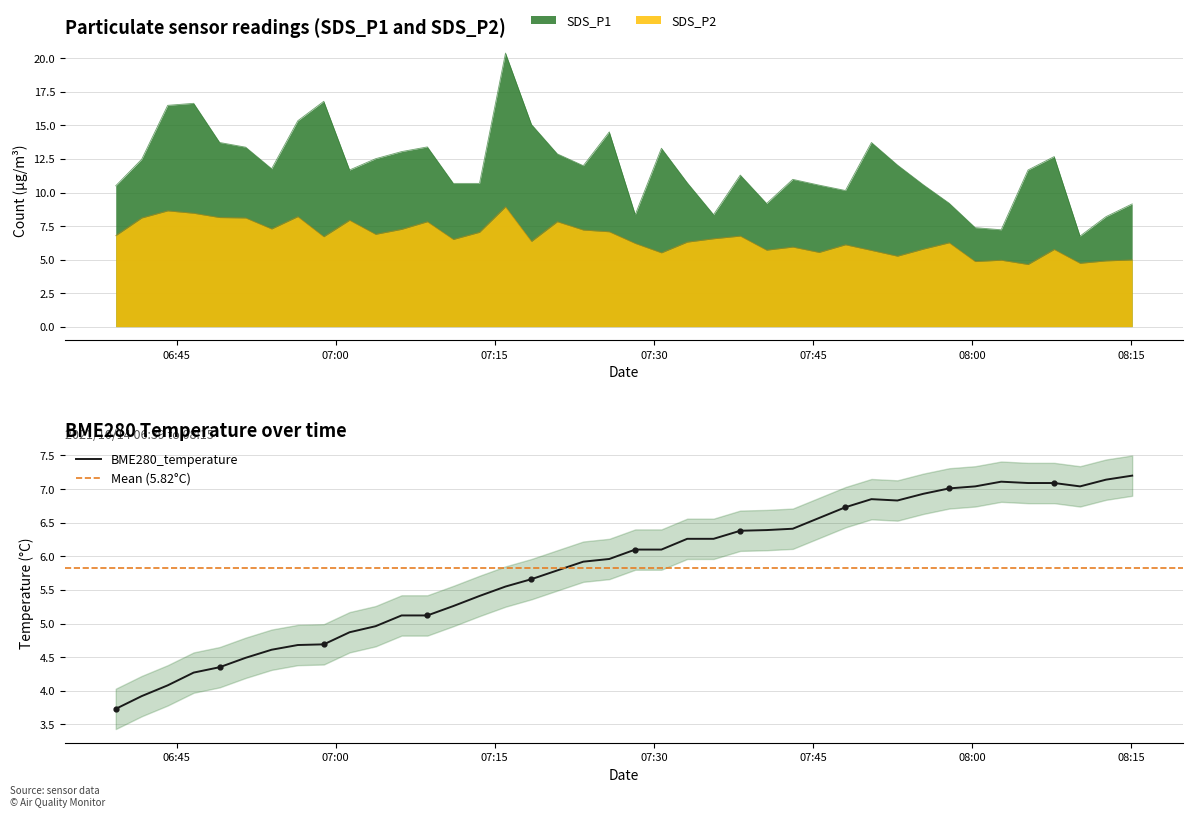

Which series has the largest total across all categories?

SDS_P1